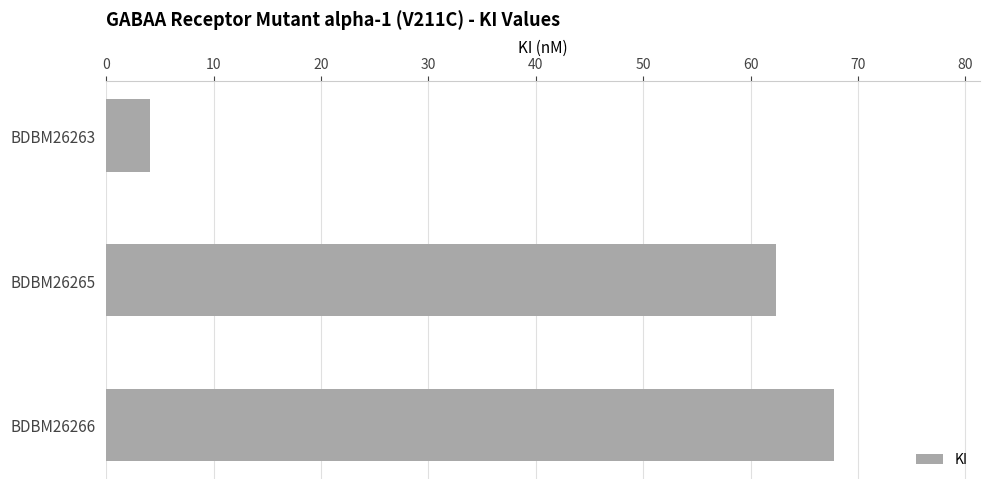

Does the chart contain stacked bars?

No